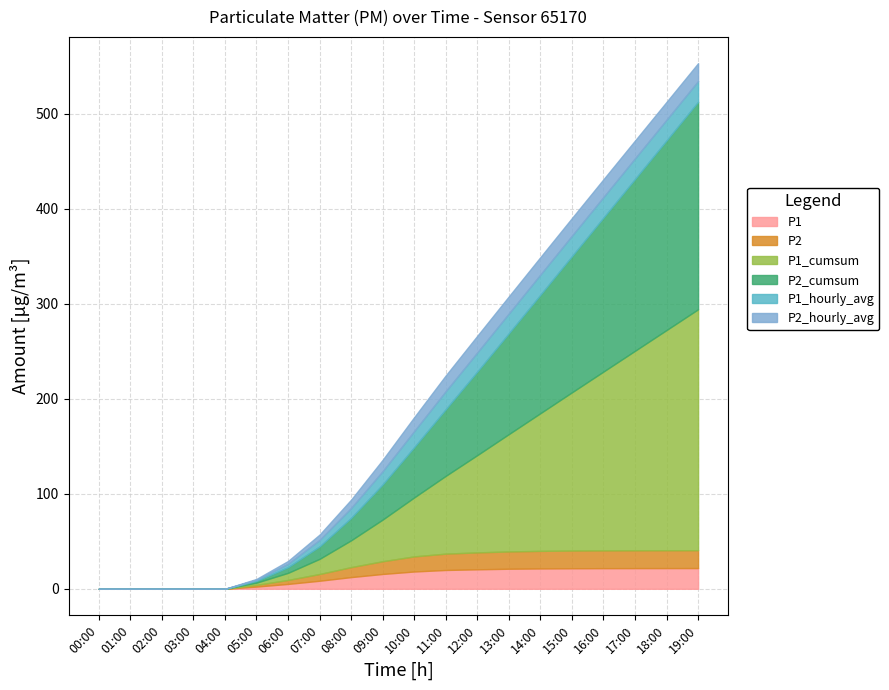

What is the difference between the second highest and minimum values in the P1_hourly_avg series?

21.8